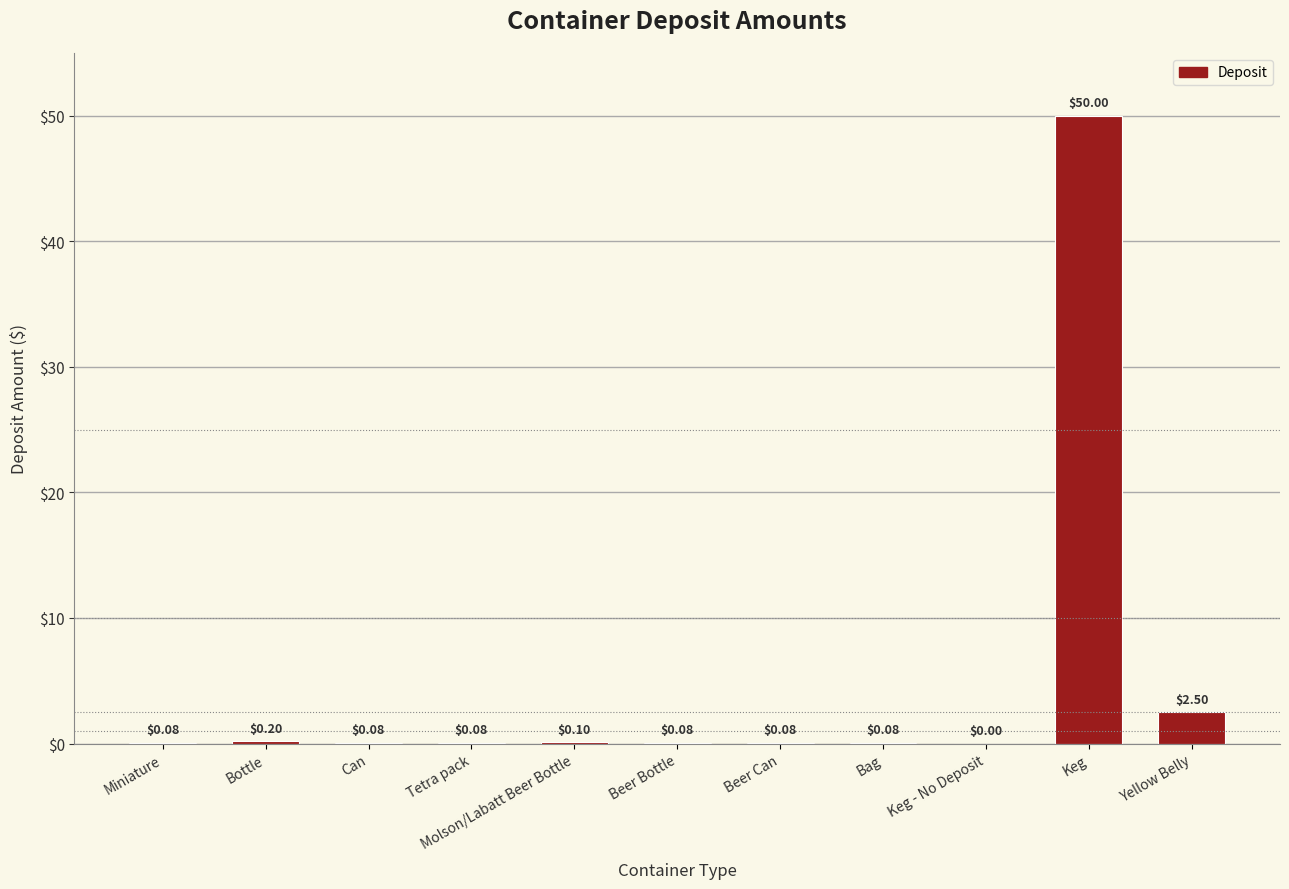

Where is the data nearest to the value 25?

Yellow Belly